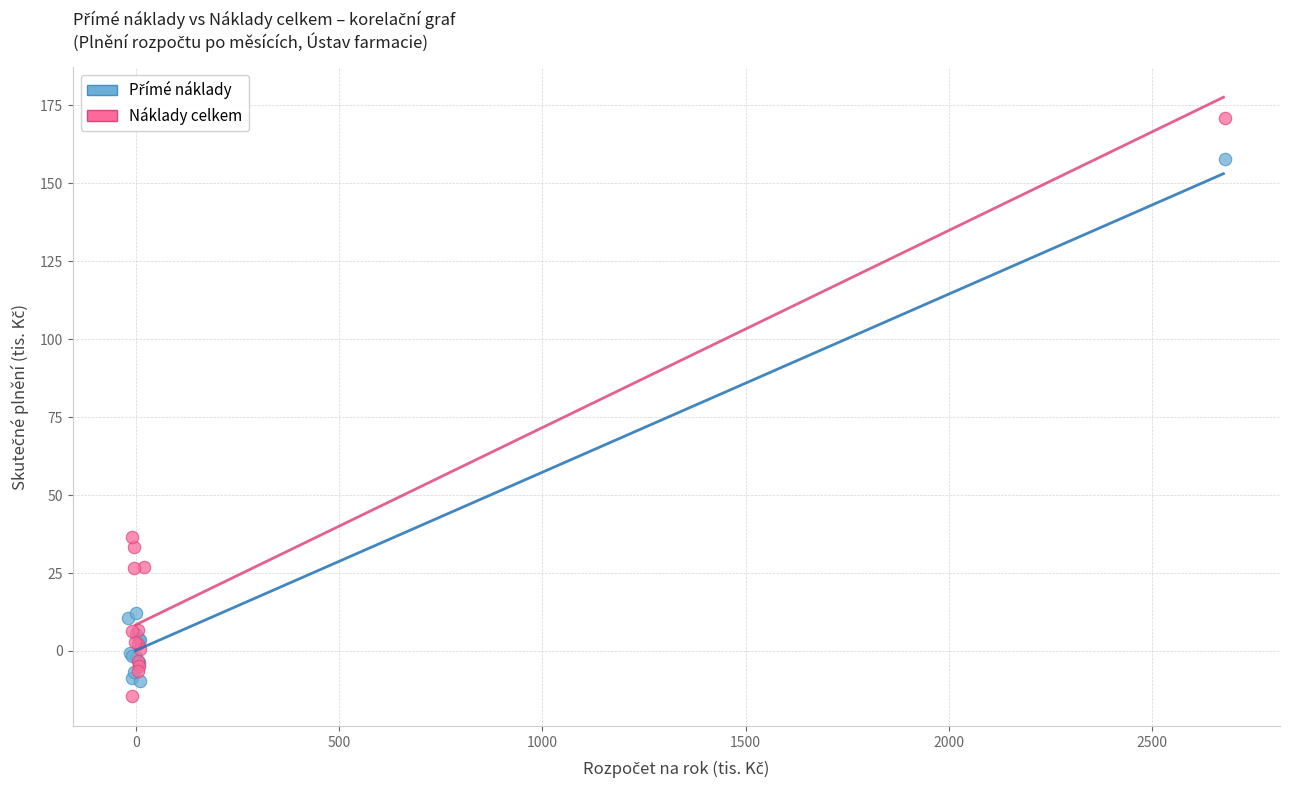

Which series has the widest spread of Y values?

Náklady celkem